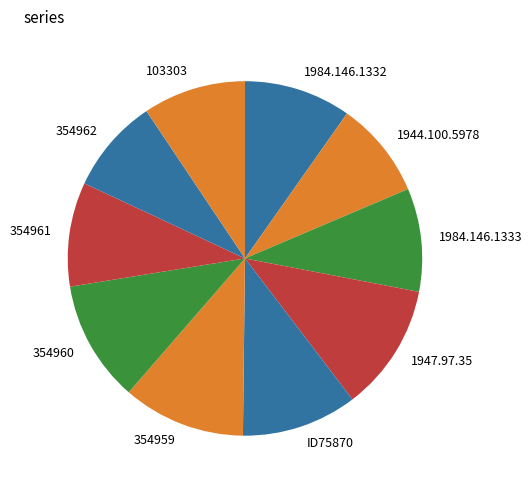

Which has a higher value, 1944.100.5978 or 354961?

354961